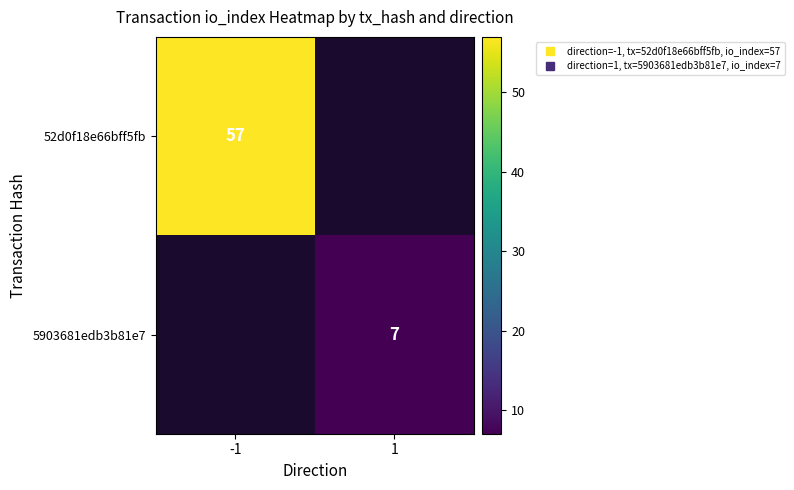

How many categories are shown in the chart?

2